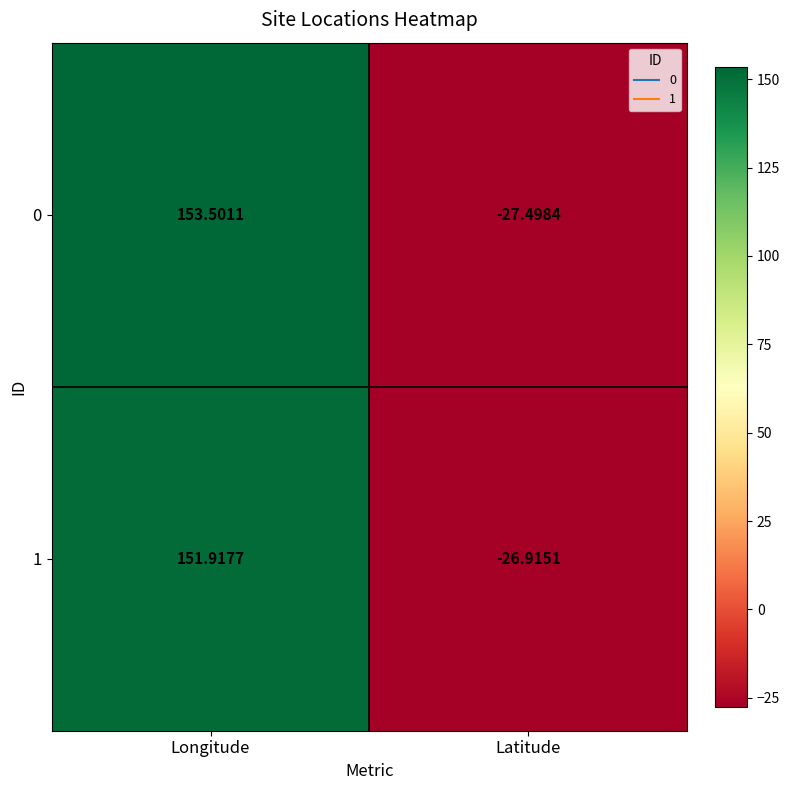

How many data points in 1 are above 151?

1